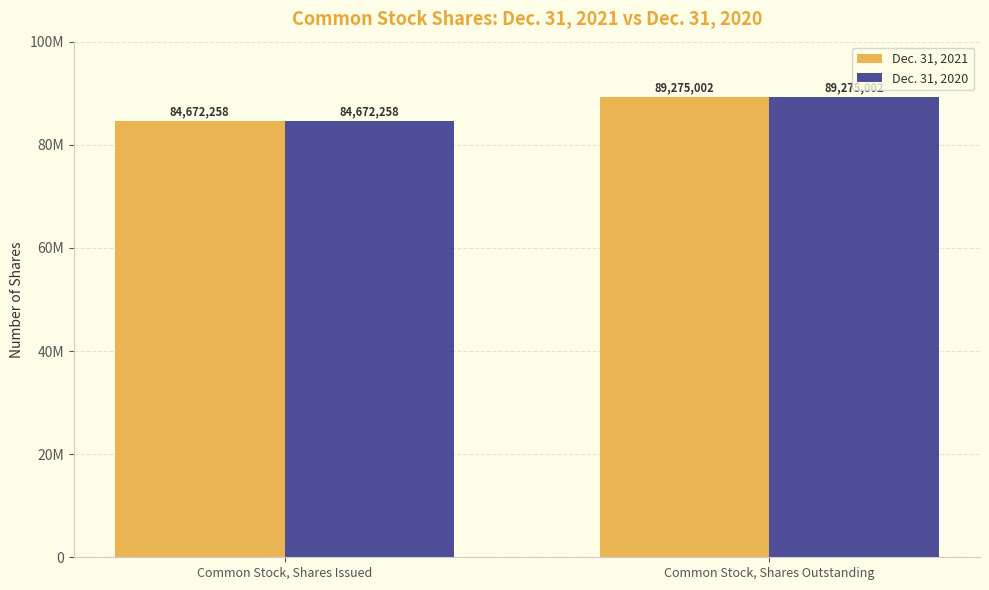

What are all the series names shown in the legend?

Dec. 31, 2021, Dec. 31, 2020